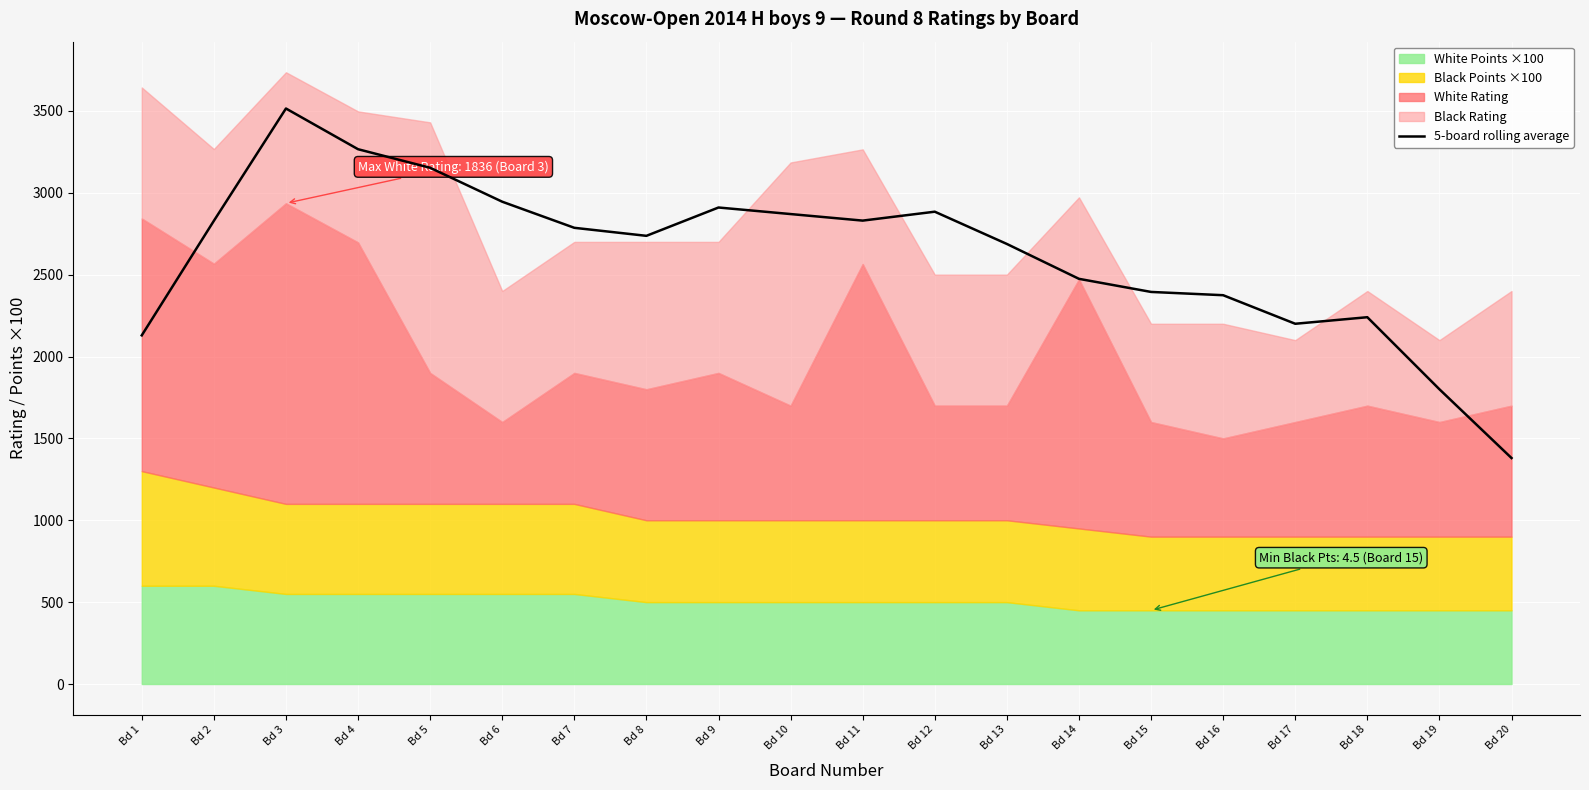

What is the sum of the values at Bd 11 and Bd 9?

5740.0